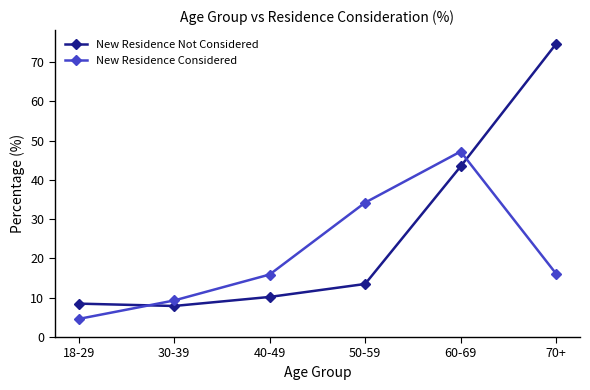

Where is New Residence Not Considered nearest to the value 41?

60-69